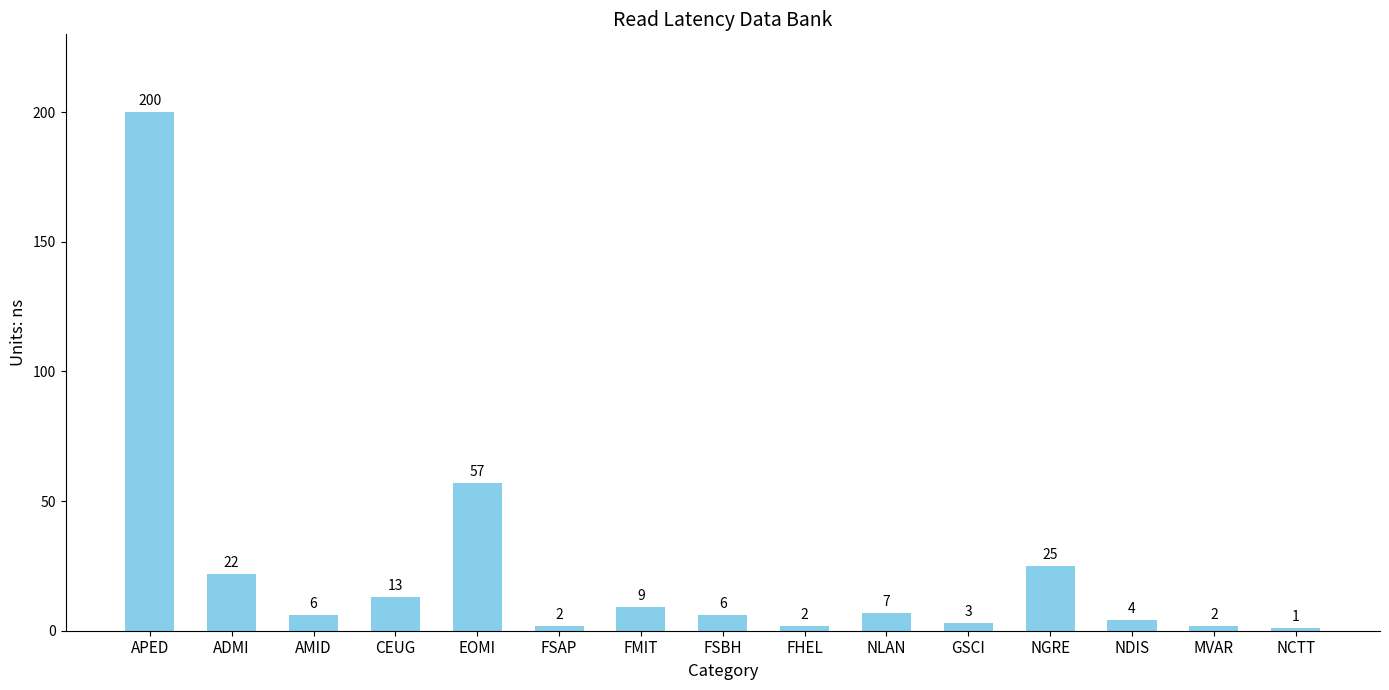

At which label is the value closest to 100?

EOMI